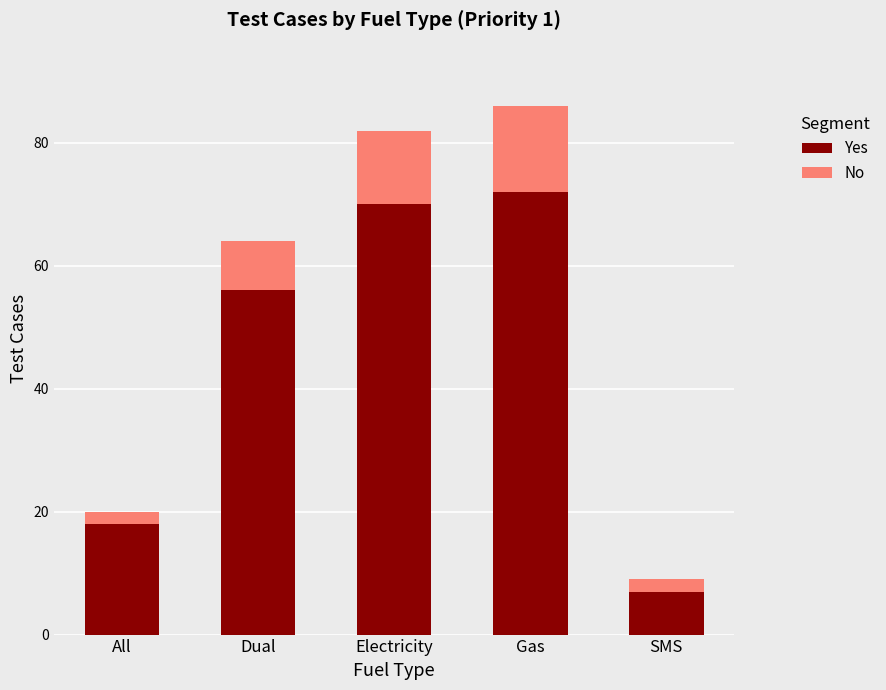

Reading left to right, transcribe the values for Yes.

All=18	Dual=56	Electricity=70	Gas=72	SMS=7